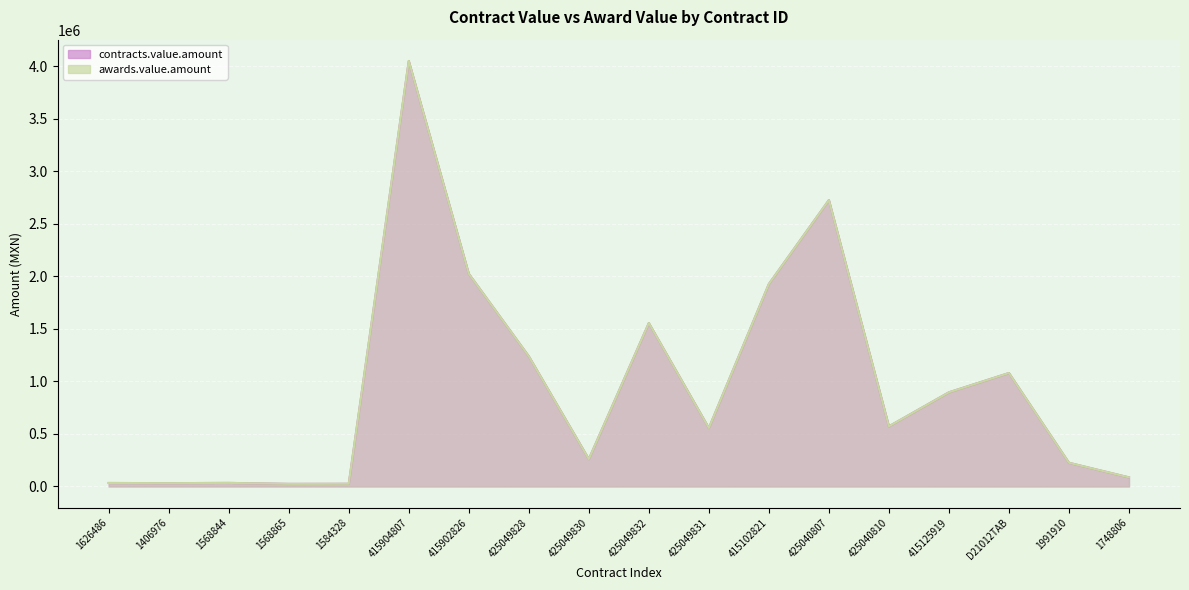

What position from the right is 425049831?

8